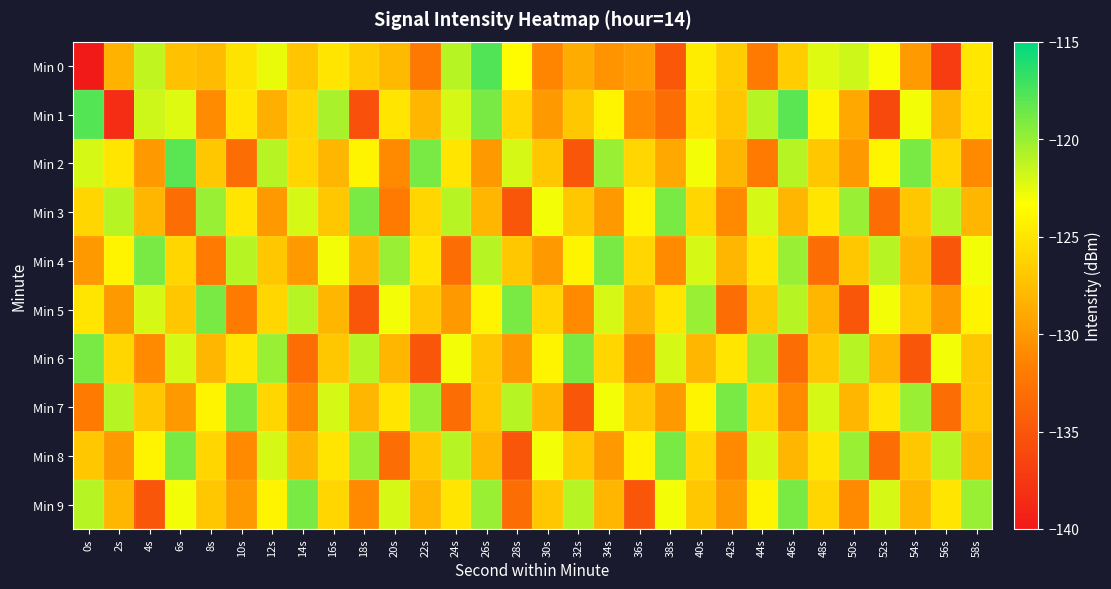

Reading left to right, transcribe all the data shown in this chart.

Min 0: 0s=-139.8	2s=-128.3	4s=-121.3	6s=-127.4	8s=-127.7	10s=-125.1	12s=-122.6	14s=-127.1	16s=-125.0	18s=-126.6	20s=-127.9	22s=-132.1	24s=-121.0	26s=-117.7	28s=-123.6	30s=-131.4	32s=-128.7	34s=-130.4	36s=-129.7	38s=-134.8	40s=-124.5	42s=-126.7	44s=-132.1	46s=-126.5	48s=-122.3	50s=-121.7	52s=-123.2	54s=-129.9	56s=-137.1	58s=-124.9
Min 1: 0s=-117.8	2s=-138.2	4s=-121.7	6s=-122.2	8s=-130.9	10s=-124.9	12s=-128.5	14s=-126.1	16s=-120.5	18s=-135.5	20s=-125.0	22s=-128.0	24s=-122.0	26s=-119.0	28s=-126.0	30s=-130.0	32s=-127.0	34s=-124.0	36s=-131.0	38s=-133.0	40s=-125.0	42s=-127.0	44s=-121.0	46s=-118.0	48s=-124.0	50s=-129.0	52s=-136.0	54s=-123.0	56s=-128.0	58s=-125.0
Min 2: 0s=-122.0	2s=-125.0	4s=-130.0	6s=-118.0	8s=-127.0	10s=-133.0	12s=-121.0	14s=-126.0	16s=-128.0	18s=-124.0	20s=-131.0	22s=-119.0	24s=-125.0	26s=-130.0	28s=-122.0	30s=-127.0	32s=-135.0	34s=-120.0	36s=-126.0	38s=-129.0	40s=-123.0	42s=-128.0	44s=-132.0	46s=-121.0	48s=-127.0	50s=-130.0	52s=-124.0	54s=-119.0	56s=-126.0	58s=-131.0
Min 3: 0s=-126.0	2s=-121.0	4s=-128.0	6s=-133.0	8s=-120.0	10s=-125.0	12s=-130.0	14s=-122.0	16s=-127.0	18s=-119.0	20s=-132.0	22s=-126.0	24s=-121.0	26s=-128.0	28s=-135.0	30s=-123.0	32s=-127.0	34s=-130.0	36s=-124.0	38s=-119.0	40s=-126.0	42s=-131.0	44s=-122.0	46s=-128.0	48s=-125.0	50s=-120.0	52s=-133.0	54s=-127.0	56s=-121.0	58s=-128.0
Min 4: 0s=-130.0	2s=-124.0	4s=-119.0	6s=-126.0	8s=-132.0	10s=-121.0	12s=-127.0	14s=-130.0	16s=-123.0	18s=-128.0	20s=-120.0	22s=-125.0	24s=-133.0	26s=-121.0	28s=-127.0	30s=-130.0	32s=-124.0	34s=-119.0	36s=-126.0	38s=-131.0	40s=-122.0	42s=-128.0	44s=-125.0	46s=-120.0	48s=-133.0	50s=-127.0	52s=-121.0	54s=-128.0	56s=-135.0	58s=-123.0
Min 5: 0s=-125.0	2s=-130.0	4s=-122.0	6s=-127.0	8s=-119.0	10s=-132.0	12s=-126.0	14s=-121.0	16s=-128.0	18s=-135.0	20s=-123.0	22s=-127.0	24s=-130.0	26s=-124.0	28s=-119.0	30s=-126.0	32s=-131.0	34s=-122.0	36s=-128.0	38s=-125.0	40s=-120.0	42s=-133.0	44s=-127.0	46s=-121.0	48s=-128.0	50s=-135.0	52s=-123.0	54s=-127.0	56s=-130.0	58s=-124.0
Min 6: 0s=-119.0	2s=-126.0	4s=-131.0	6s=-122.0	8s=-128.0	10s=-125.0	12s=-120.0	14s=-133.0	16s=-127.0	18s=-121.0	20s=-128.0	22s=-135.0	24s=-123.0	26s=-127.0	28s=-130.0	30s=-124.0	32s=-119.0	34s=-126.0	36s=-131.0	38s=-122.0	40s=-128.0	42s=-125.0	44s=-120.0	46s=-133.0	48s=-127.0	50s=-121.0	52s=-128.0	54s=-135.0	56s=-123.0	58s=-127.0
Min 7: 0s=-132.0	2s=-121.0	4s=-127.0	6s=-130.0	8s=-124.0	10s=-119.0	12s=-126.0	14s=-131.0	16s=-122.0	18s=-128.0	20s=-125.0	22s=-120.0	24s=-133.0	26s=-127.0	28s=-121.0	30s=-128.0	32s=-135.0	34s=-123.0	36s=-127.0	38s=-130.0	40s=-124.0	42s=-119.0	44s=-126.0	46s=-131.0	48s=-122.0	50s=-128.0	52s=-125.0	54s=-120.0	56s=-133.0	58s=-127.0
Min 8: 0s=-127.0	2s=-130.0	4s=-124.0	6s=-119.0	8s=-126.0	10s=-131.0	12s=-122.0	14s=-128.0	16s=-125.0	18s=-120.0	20s=-133.0	22s=-127.0	24s=-121.0	26s=-128.0	28s=-135.0	30s=-123.0	32s=-127.0	34s=-130.0	36s=-124.0	38s=-119.0	40s=-126.0	42s=-131.0	44s=-122.0	46s=-128.0	48s=-125.0	50s=-120.0	52s=-133.0	54s=-127.0	56s=-121.0	58s=-128.0
Min 9: 0s=-121.0	2s=-128.0	4s=-135.0	6s=-123.0	8s=-127.0	10s=-130.0	12s=-124.0	14s=-119.0	16s=-126.0	18s=-131.0	20s=-122.0	22s=-128.0	24s=-125.0	26s=-120.0	28s=-133.0	30s=-127.0	32s=-121.0	34s=-128.0	36s=-135.0	38s=-123.0	40s=-127.0	42s=-130.0	44s=-124.0	46s=-119.0	48s=-126.0	50s=-131.0	52s=-122.0	54s=-128.0	56s=-125.0	58s=-120.0